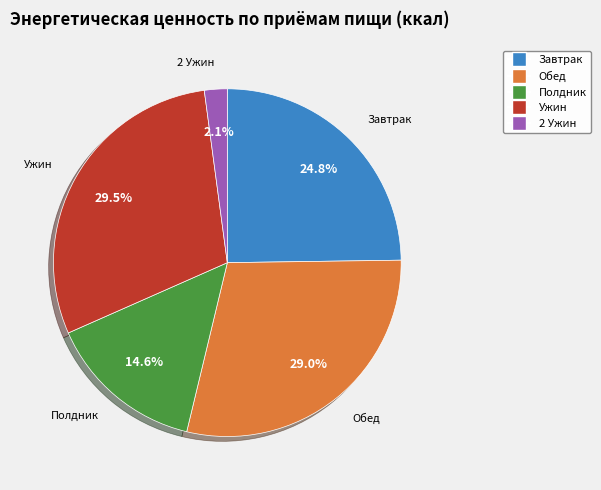

What is the total percentage of Завтрак and Полдник?

39.4%